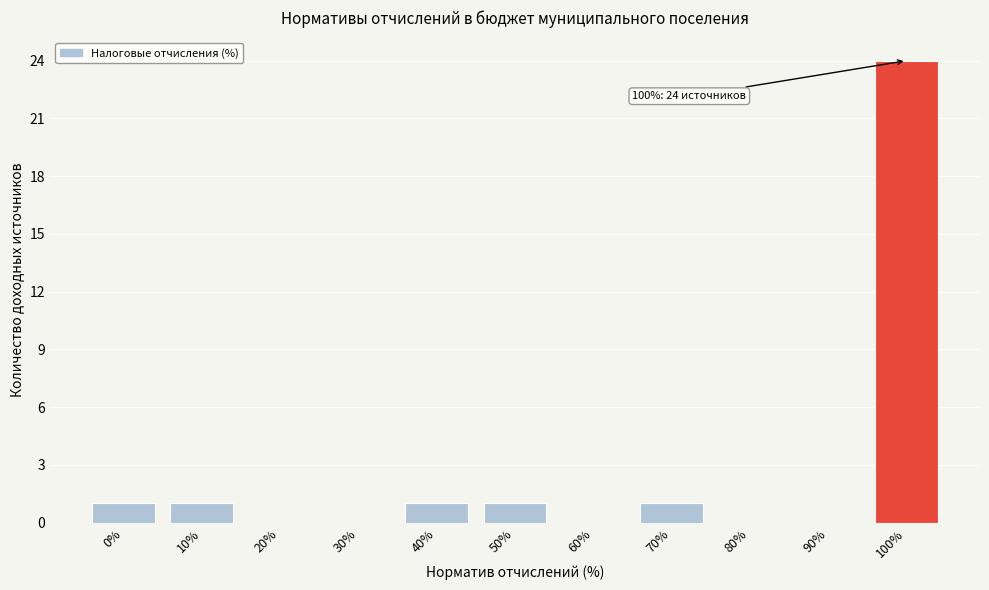

Reading left to right, what are all the values shown in this chart?

0%=1	10%=1	20%=0	30%=0	40%=1	50%=1	60%=0	70%=1	80%=0	90%=0	100%=24